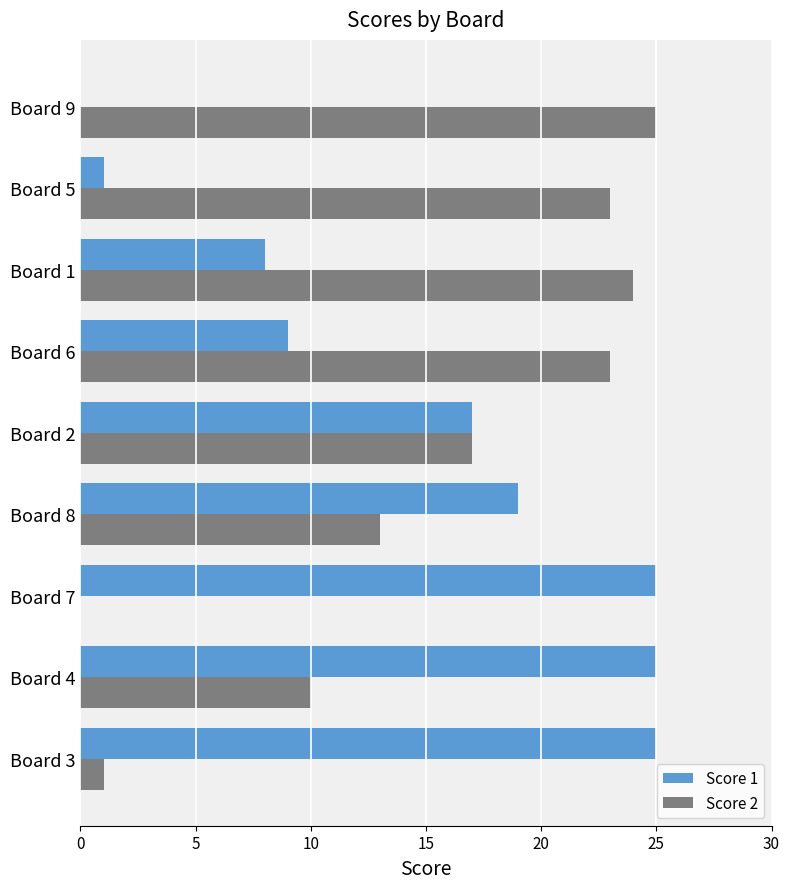

What is the sum of all Score 2 values?

136